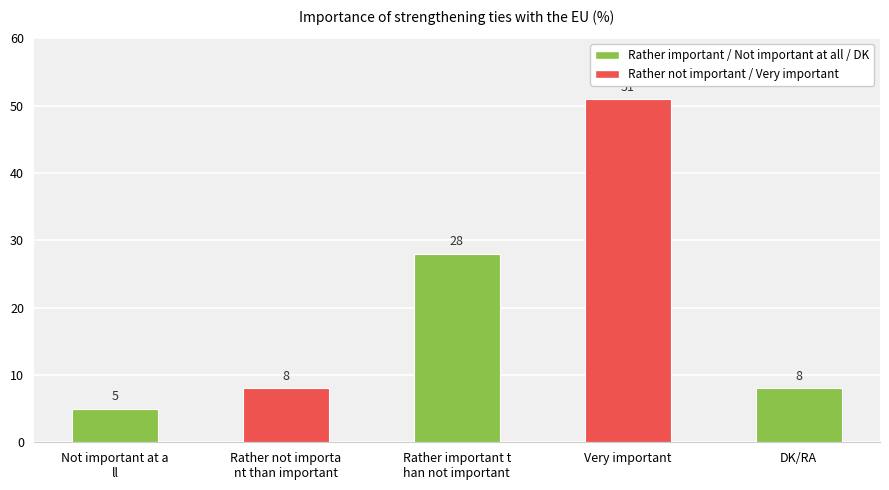

What is the ratio of the value at Not important at a
ll to the value at Very important?

0.1